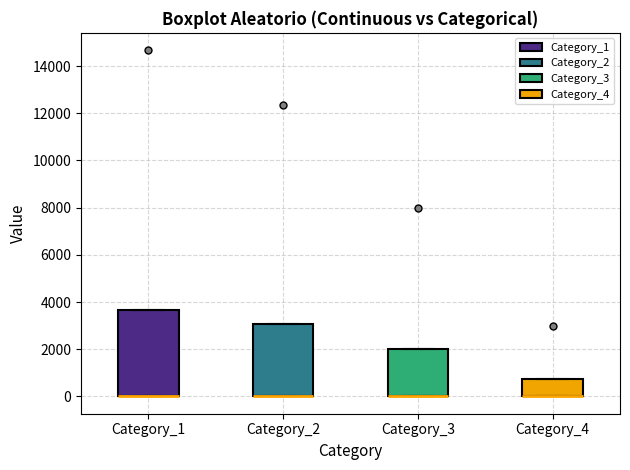

Reading left to right, transcribe this box plot: for each box, give where its median line is, the range the box spans, and where its two whiskers end, as read against the y-axis. The values are not printed on the chart, so give them approximately, as read against the axis.

Category_1: median 0 (drawn on the box's lower edge), box 0 to 3600, whiskers 0 to 3600
Category_2: median 0 (drawn on the box's lower edge), box 0 to 3000, whiskers 0 to 3000
Category_3: median 0 (drawn on the box's lower edge), box 0 to 2000, whiskers 0 to 2000
Category_4: median 0 (drawn on the box's lower edge), box 0 to 800, whiskers 0 to 800